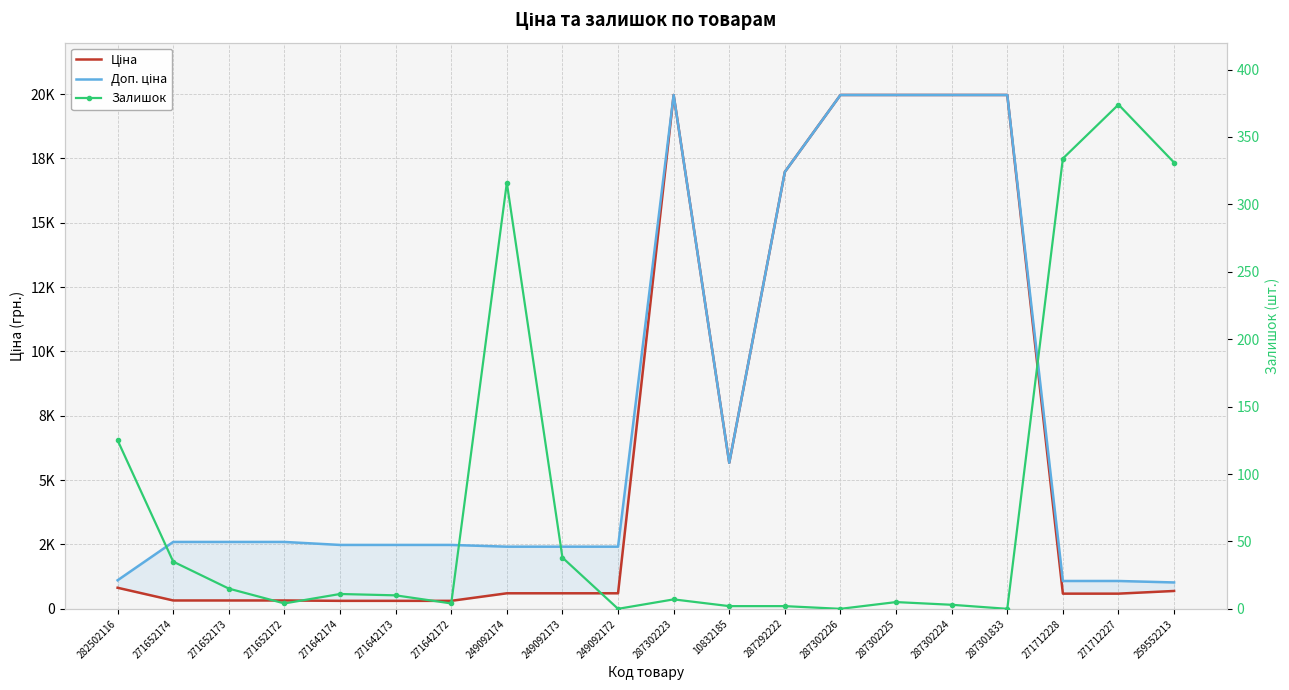

Reading left to right, transcribe all the data shown in this chart.

Ціна: 818.5	324.8	324.8	324.8	310.3	310.3	310.3	603.7	603.7	603.7	19964.2	5673.8	16976.3	19964.2	19964.2	19964.2	19964.2	589.9	589.9	693.7
Доп. ціна: 1109.2	2598.3	2598.3	2598.3	2482.4	2482.4	2482.4	2414.8	2414.8	2414.8	19964.2	5673.8	16976.3	19964.2	19964.2	19964.2	19964.2	1081.7	1081.7	1024.6
Залишок: 125.0	35.0	15.0	4.0	11.0	10.0	4.0	316.0	38.0	0.0	7.0	2.0	2.0	0.0	5.0	3.0	0.0	334.0	374.0	331.0